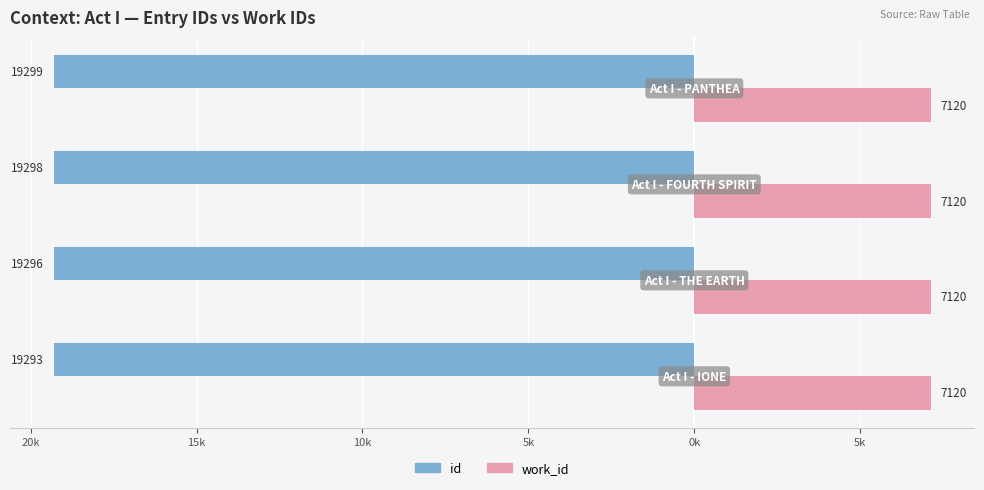

What are all the series names shown in the legend?

id, work_id